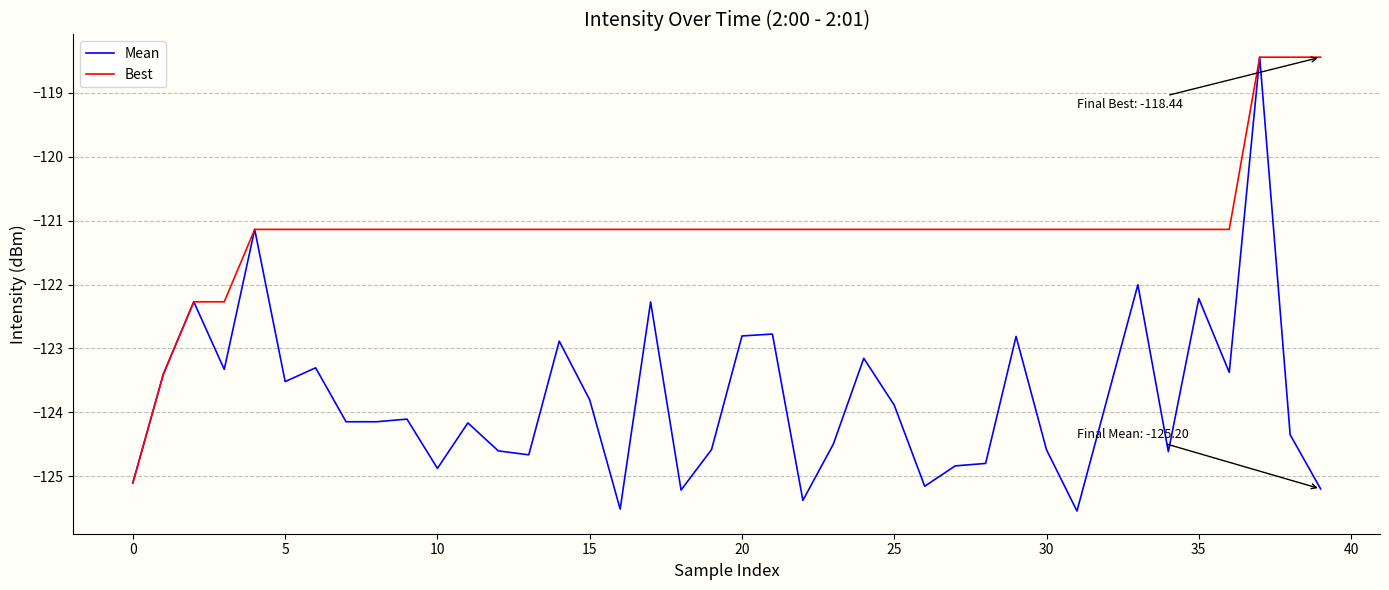

Which series has the largest total across all categories?

Best